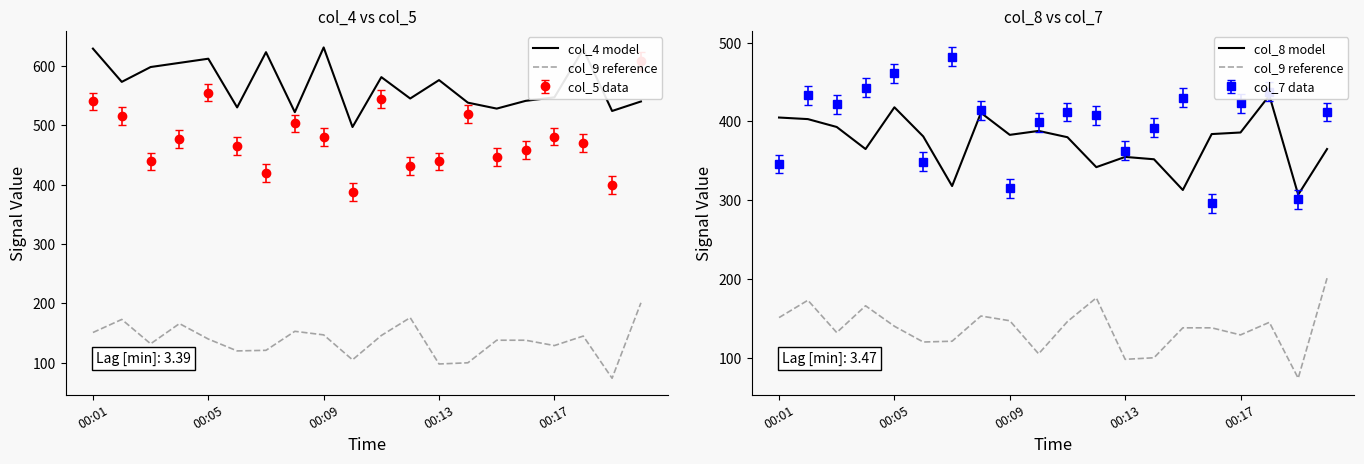

What is the value of the col_9 reference point at the 14th from the left?

100